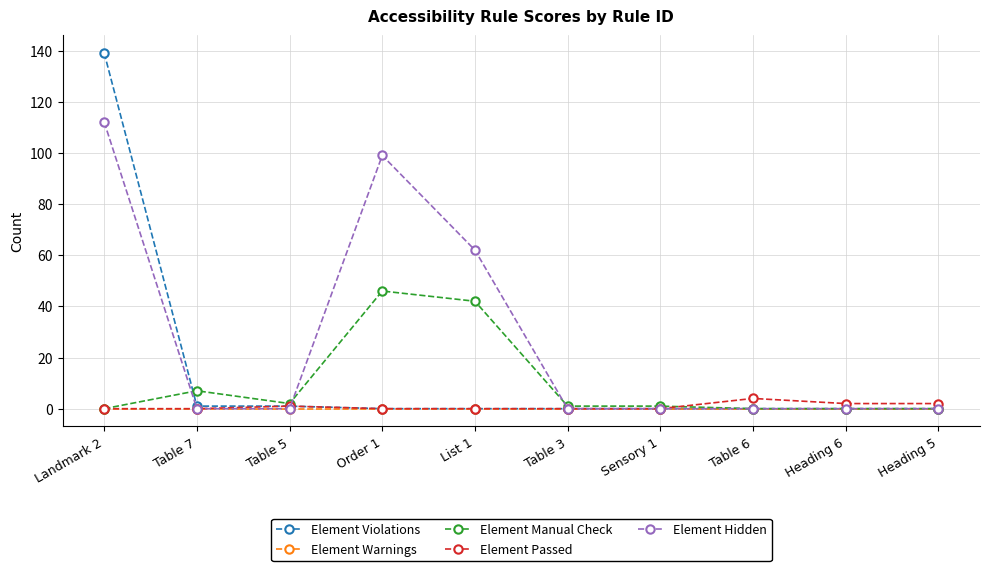

Which series has the widest spread of values?

Element Violations